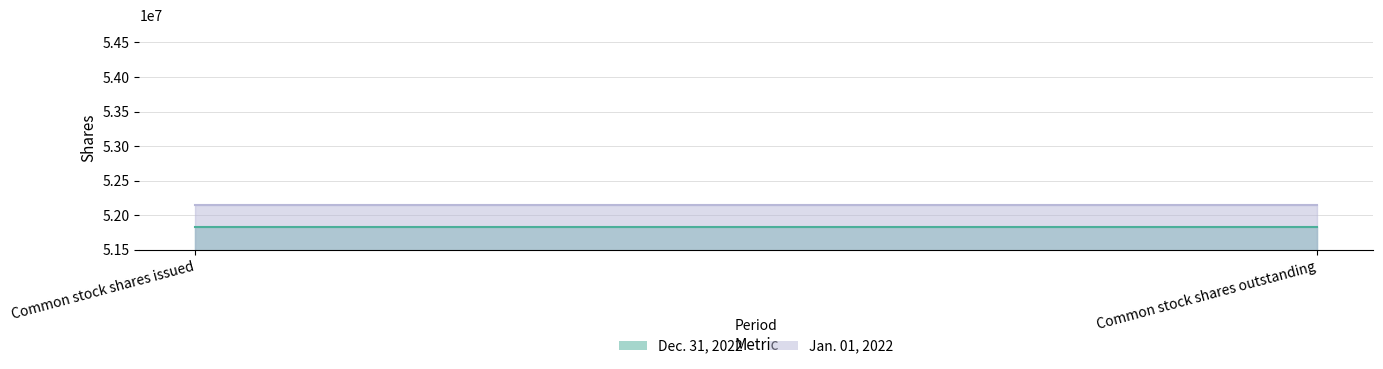

True or false: Dec. 31, 2022 has a value of 31248559 at Common stock shares issued.

False